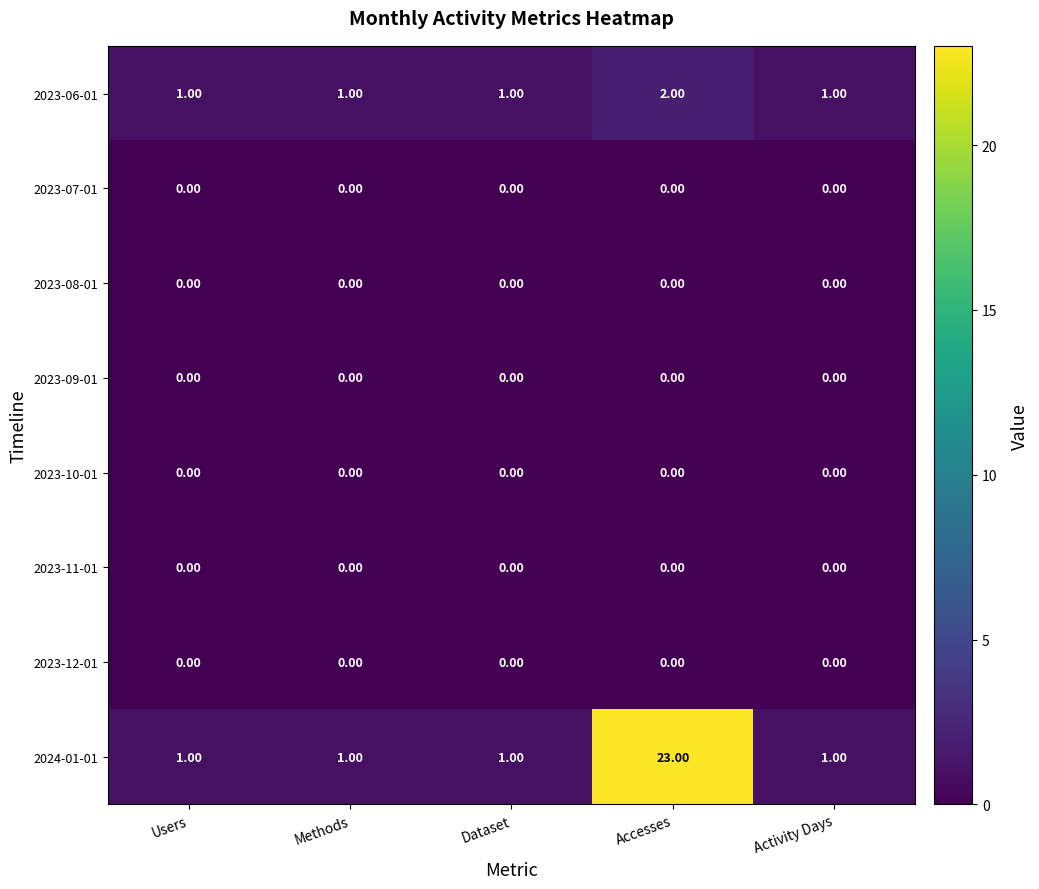

At which category does the chart reach its peak across all series?

Accesses